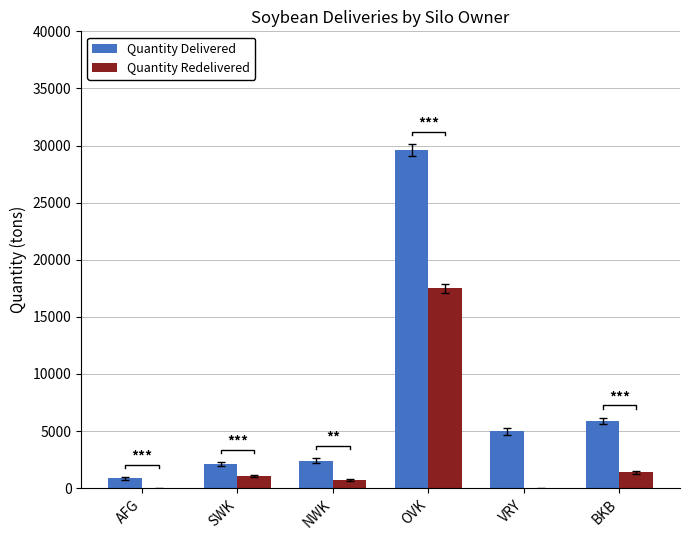

How many distinct data groups are displayed?

2